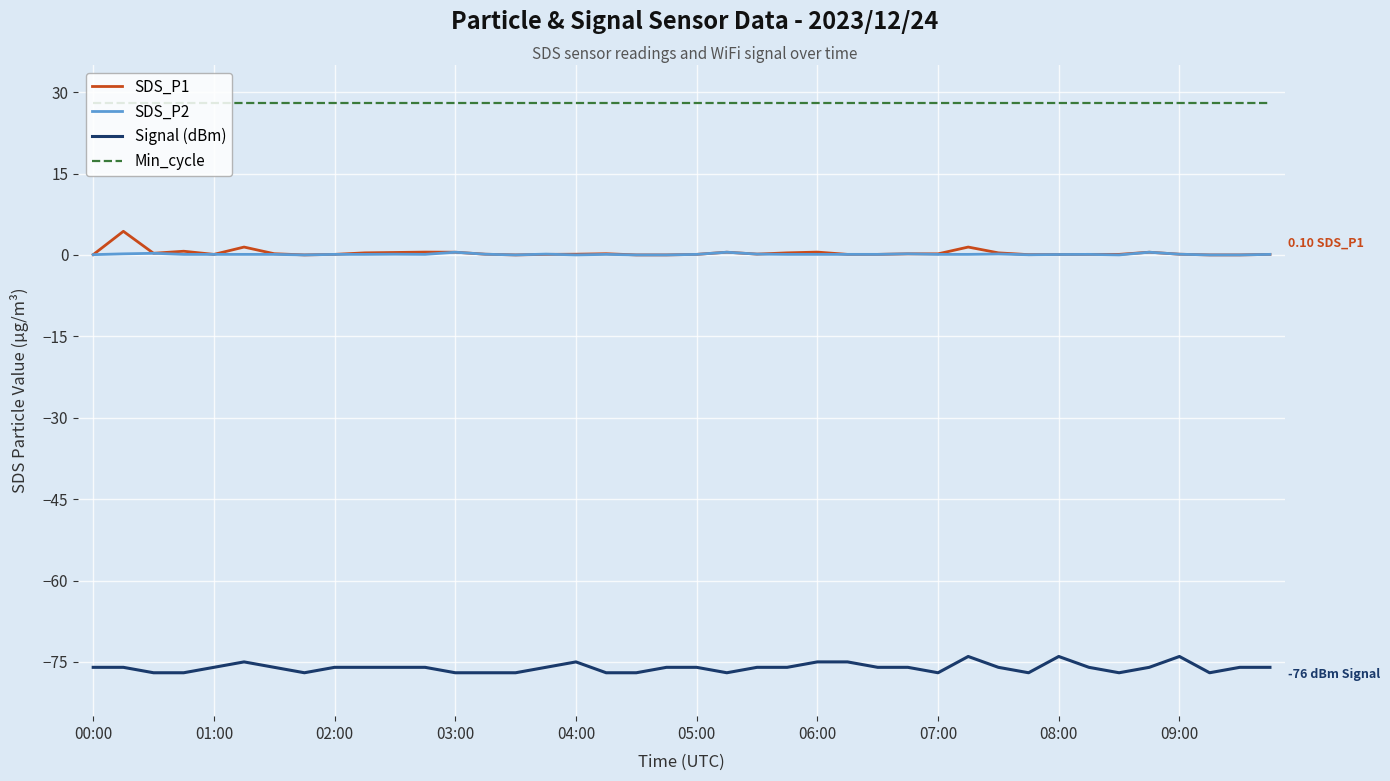

True or false: Signal (dBm) and SDS_P1 intersect in this chart.

False